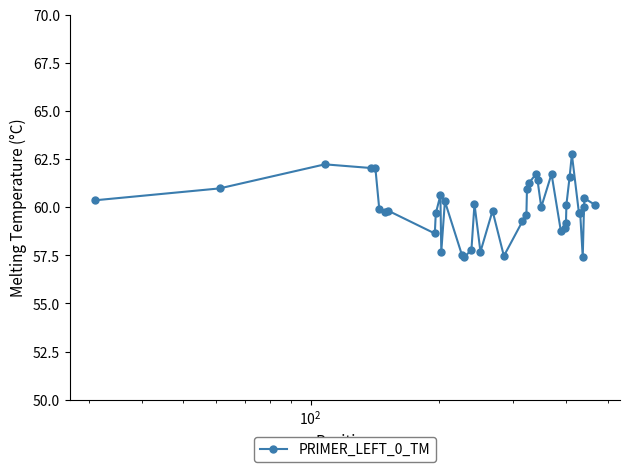

What is the sum of all values?

2396.6